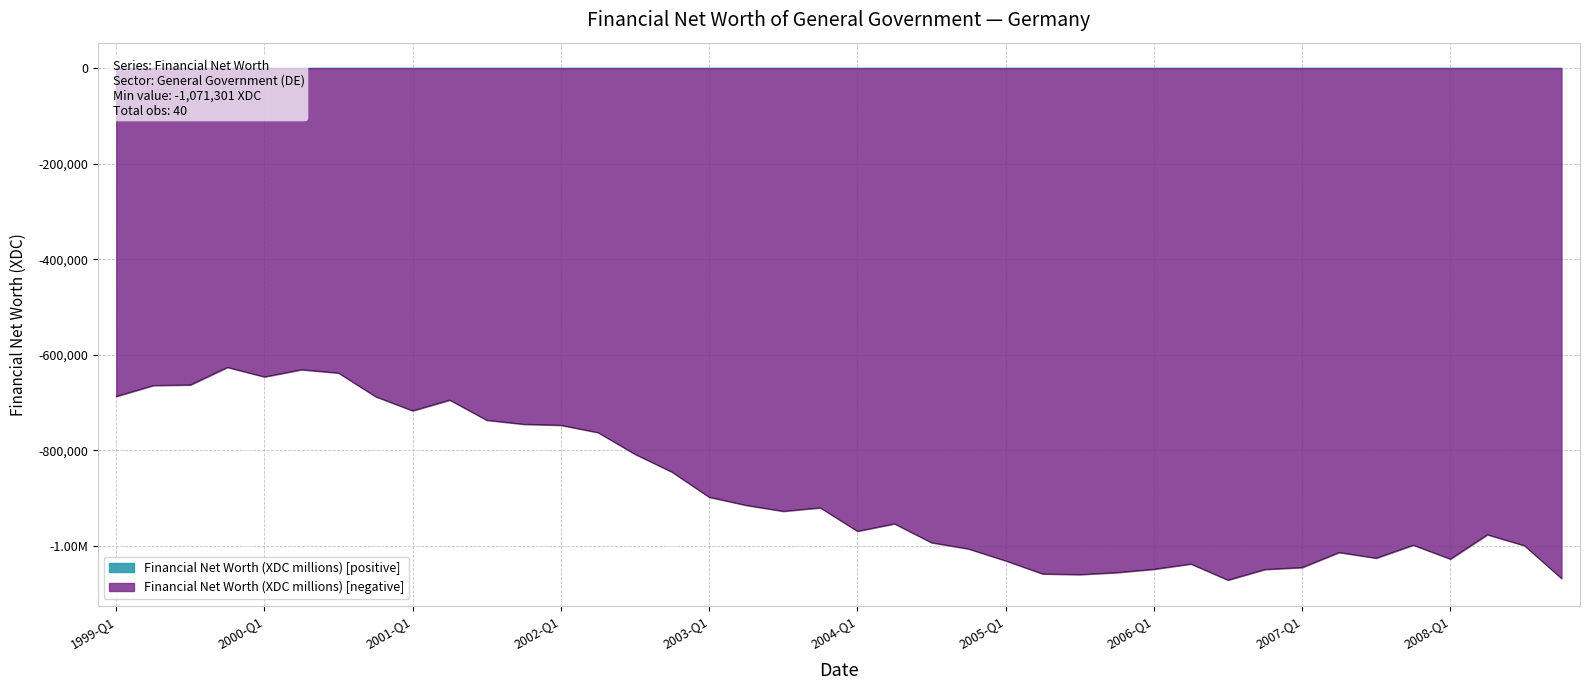

The value at 2002-Q2 is -762471. True or false?

True